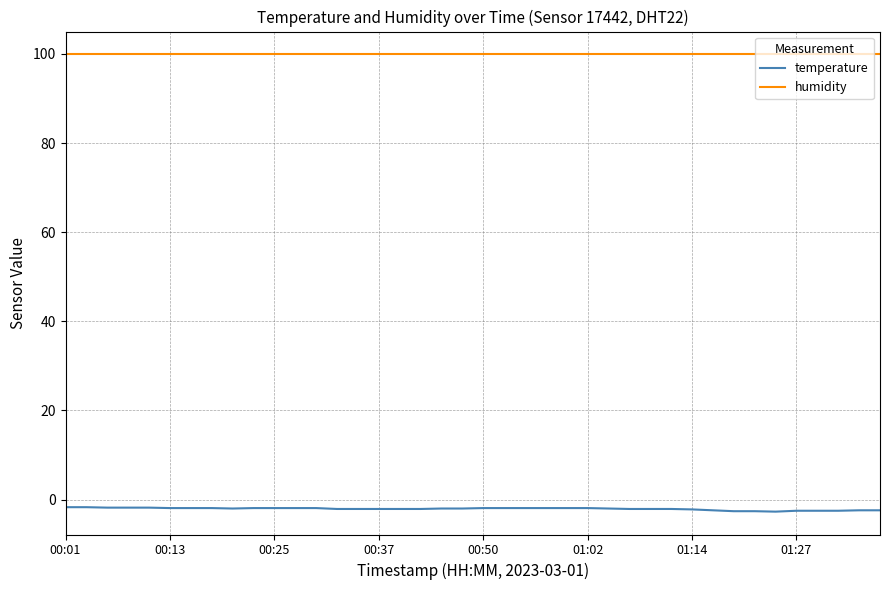

True or false: temperature and humidity cross at least once.

False